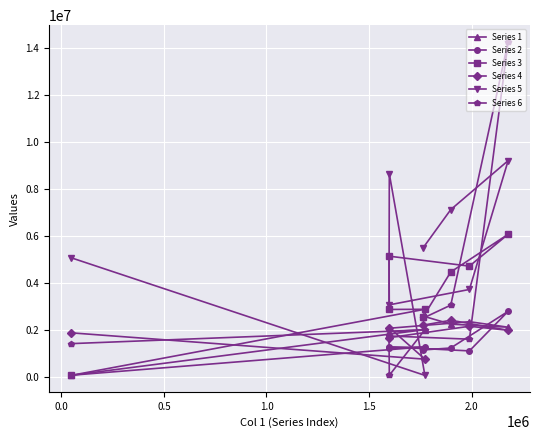

Which series has the largest total across all categories?

Series 5